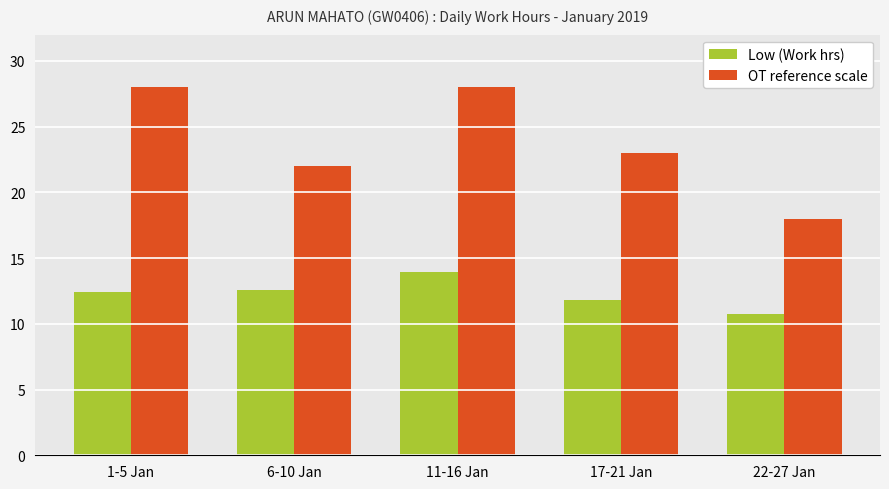

At which label does Low (Work hrs) reach its minimum?

22-27 Jan